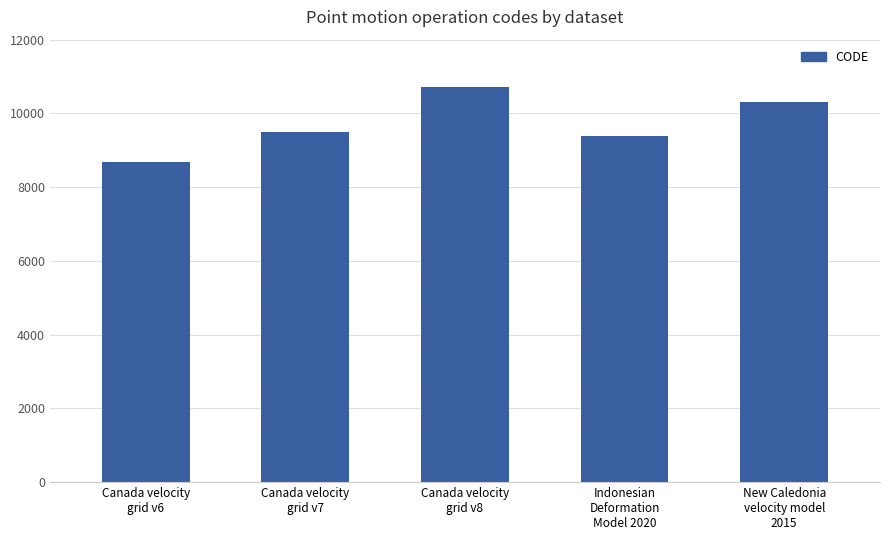

What is the sum of all values?

48564